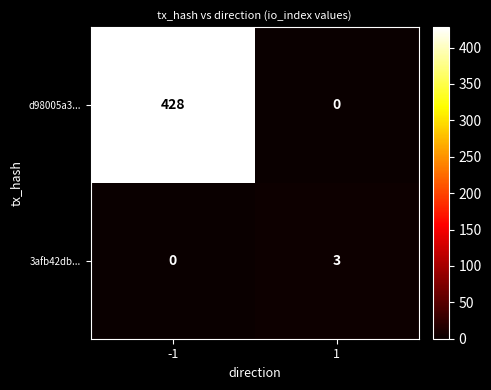

Read the d98005a3... value at -1.

428